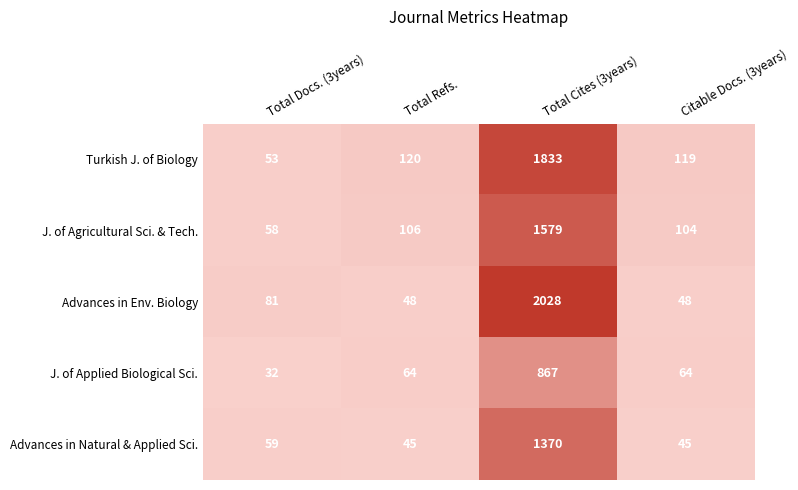

At how many categories does at least one series exceed 1618?

1